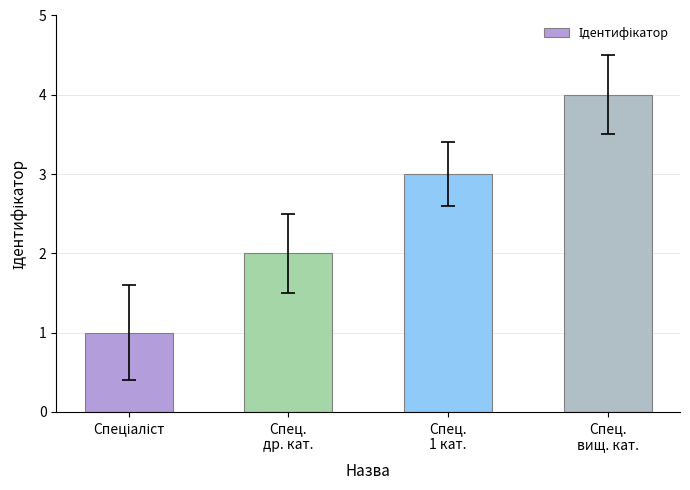

The chart shows a value of 3 at Спец.
вищ. кат.. True or false?

False